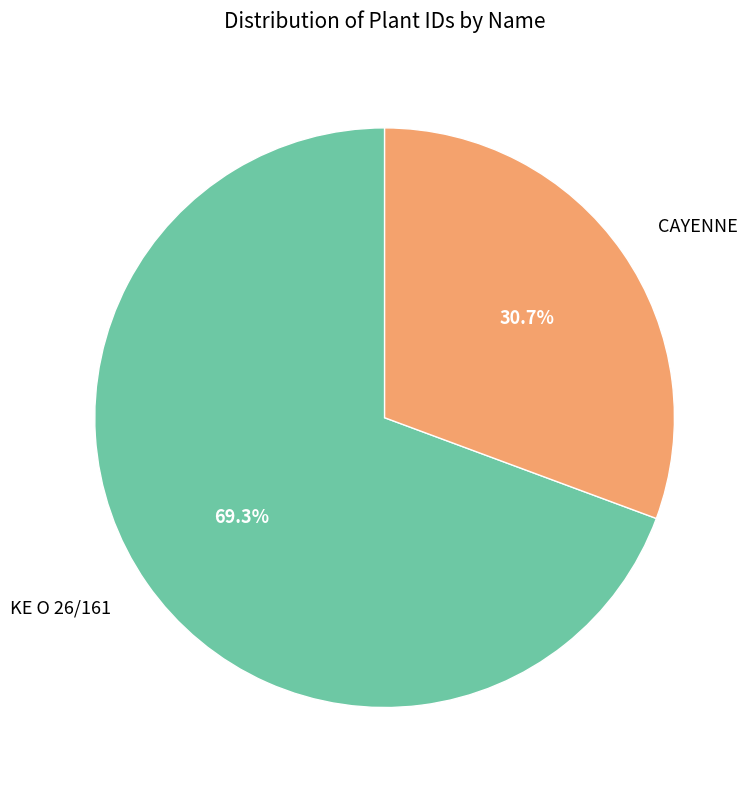

Which category accounts for the majority?

KE O 26/161